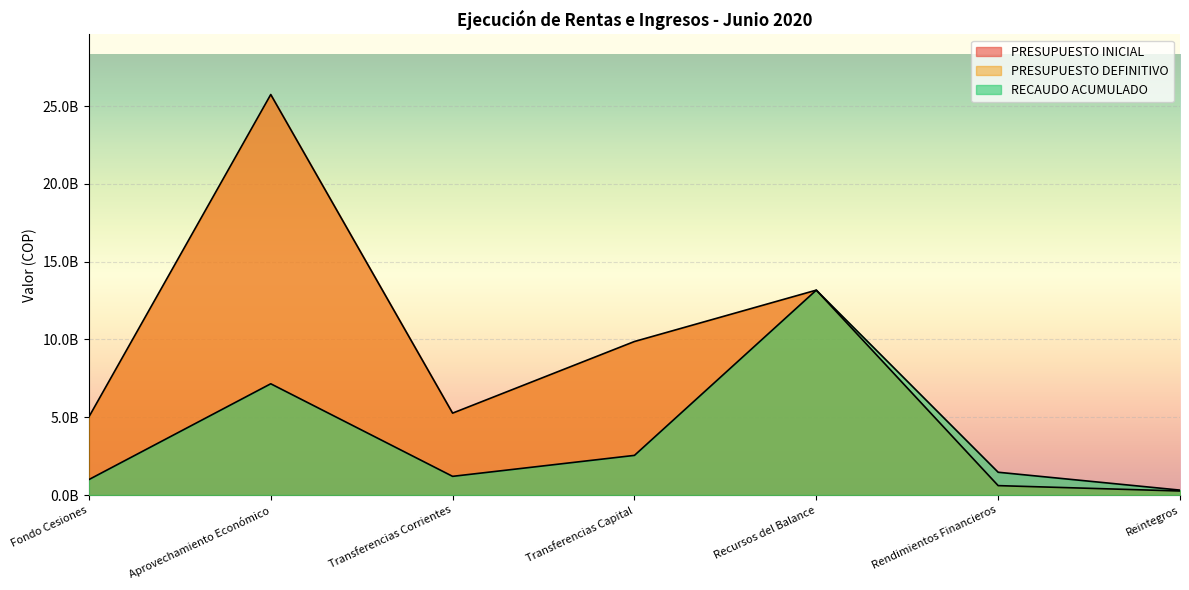

Is it true that RECAUDO ACUMULADO equals 316008464 at Reintegros?

True